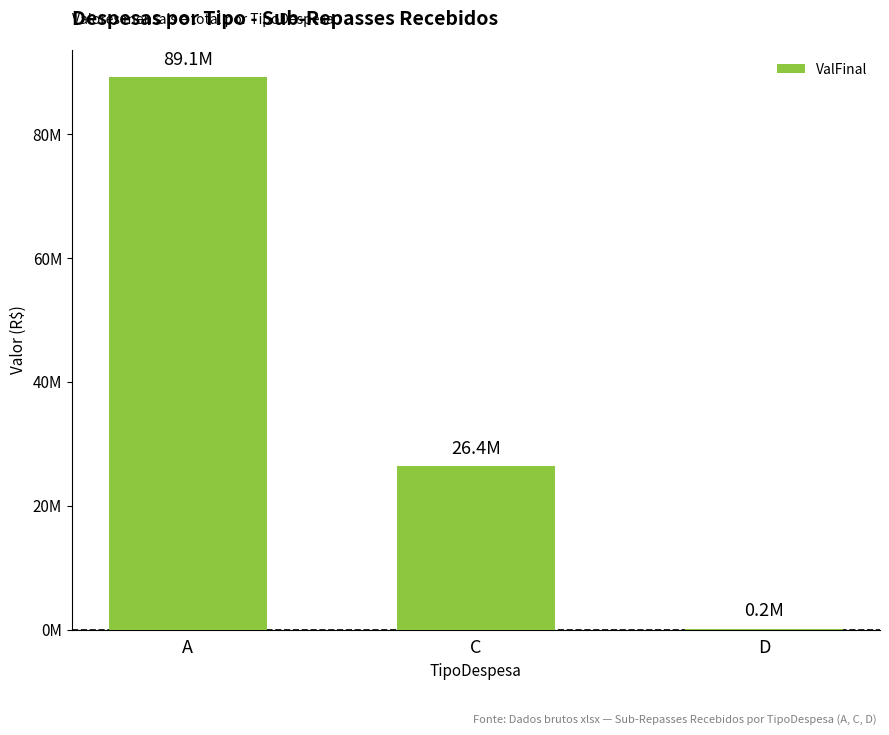

How many bars are there in total?

3